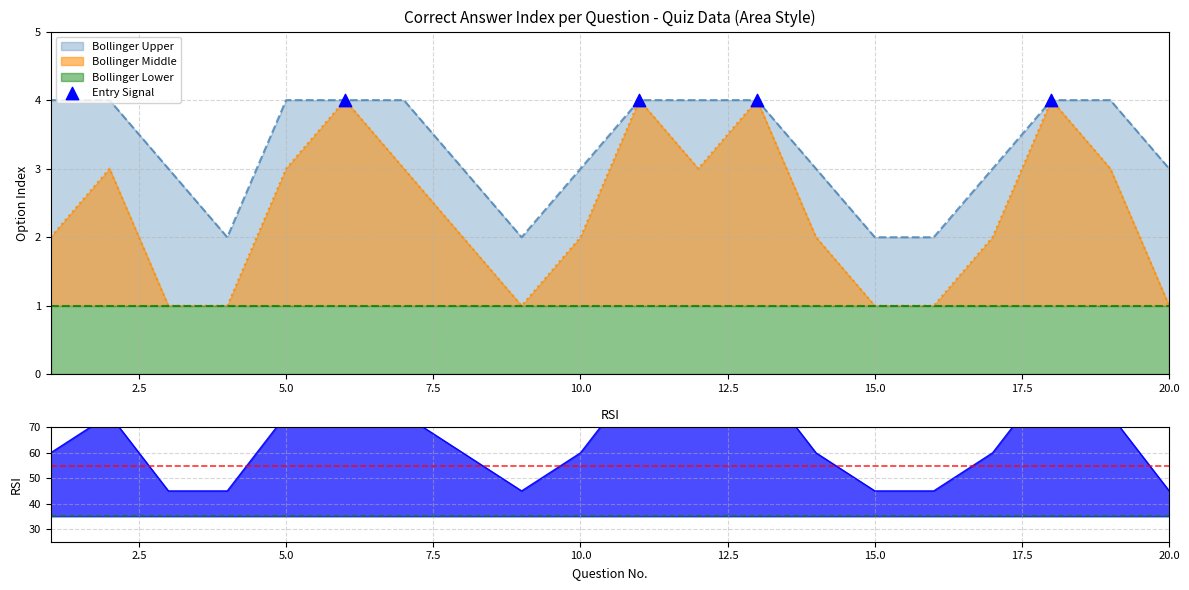

At how many categories does at least one series exceed 3?

10